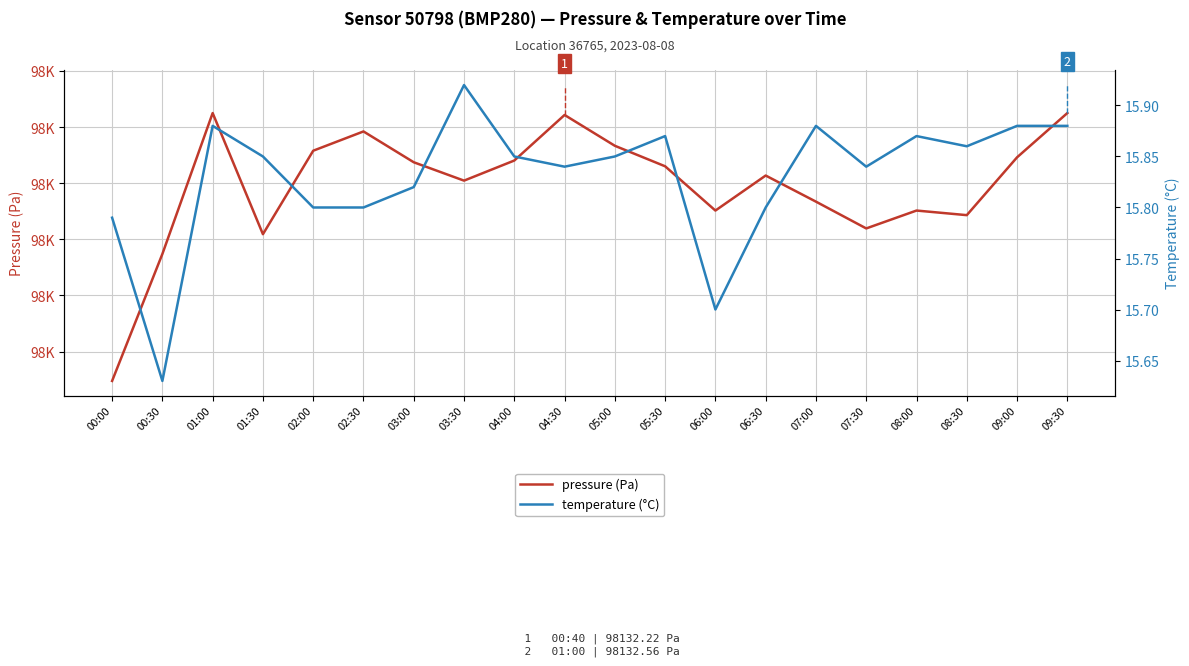

True or false: temperature (°C) and pressure (Pa) cross at least once.

False